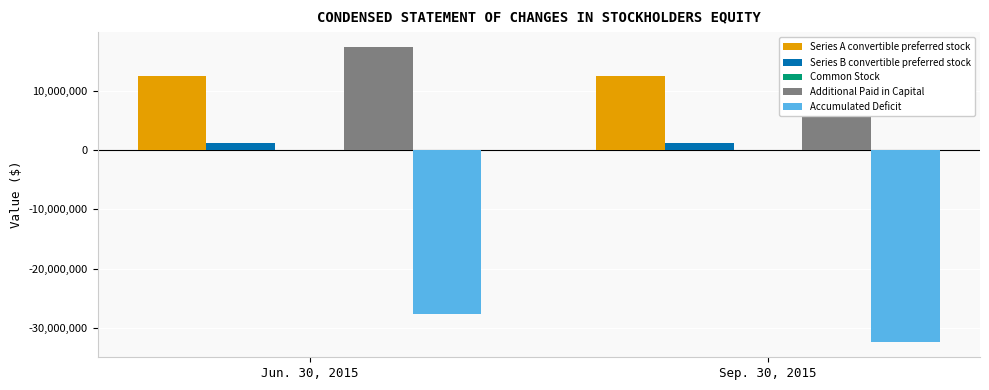

What position from the left is Sep. 30, 2015?

2